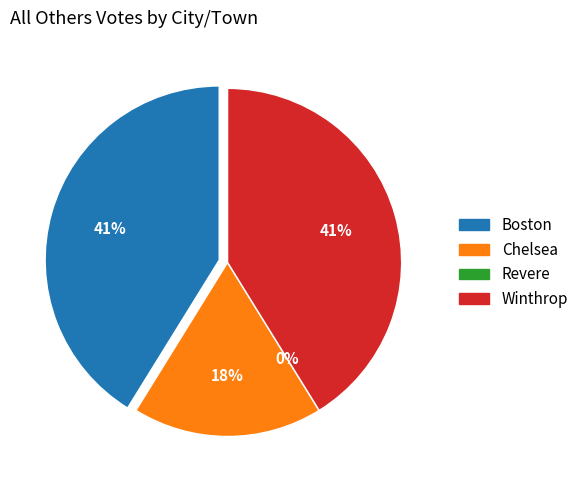

What is the smallest slice in the pie chart?

Revere